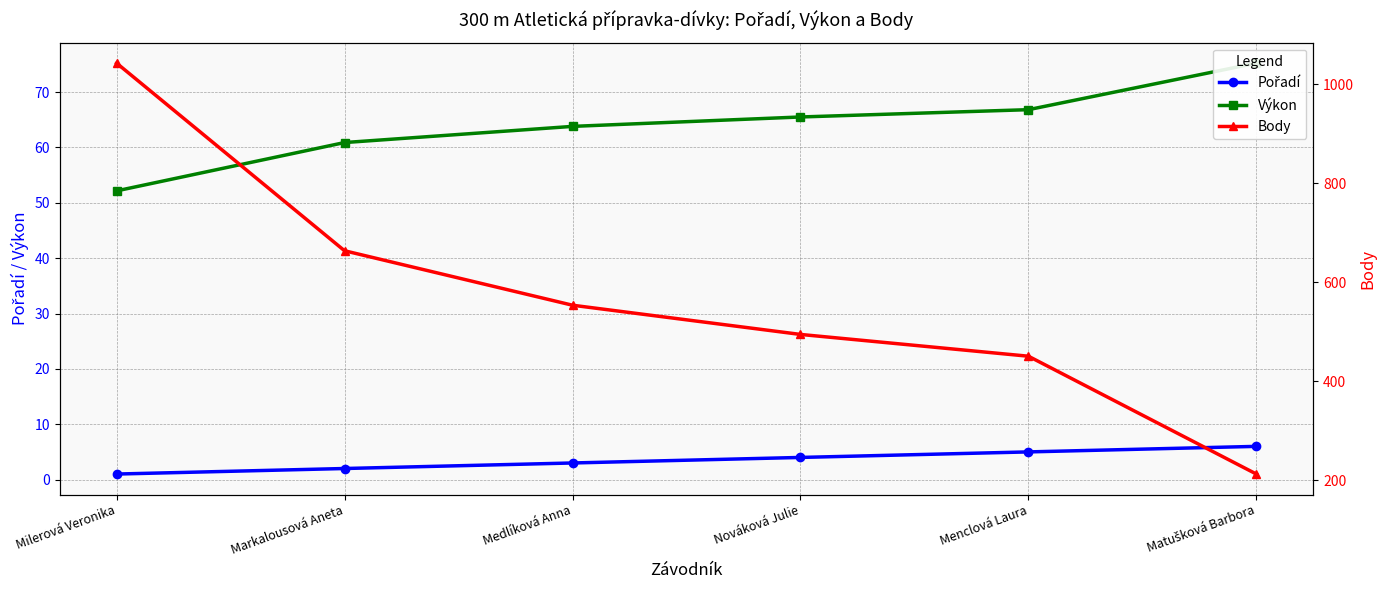

What is the difference between the maximum and minimum values in the Pořadí series?

5.0